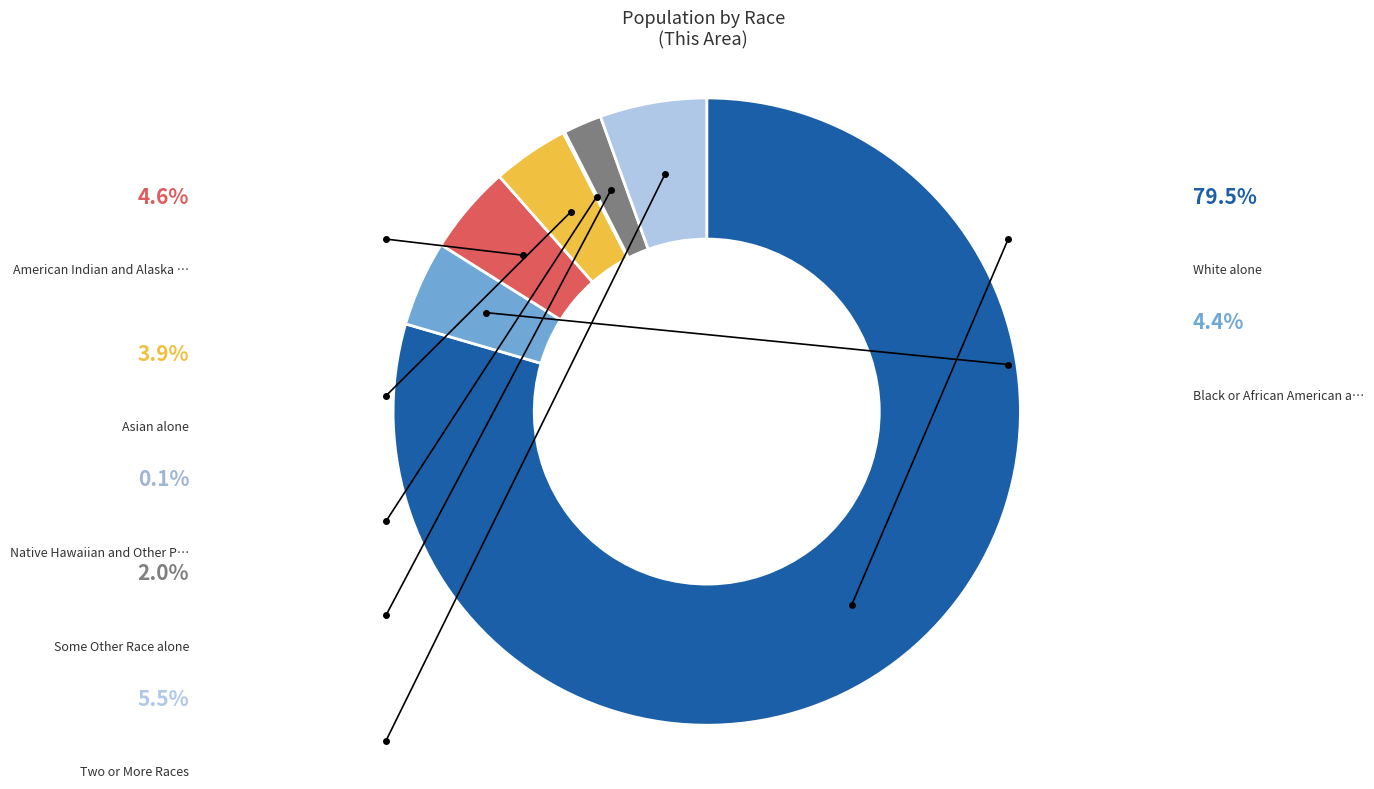

Does any single category account for the majority?

Yes